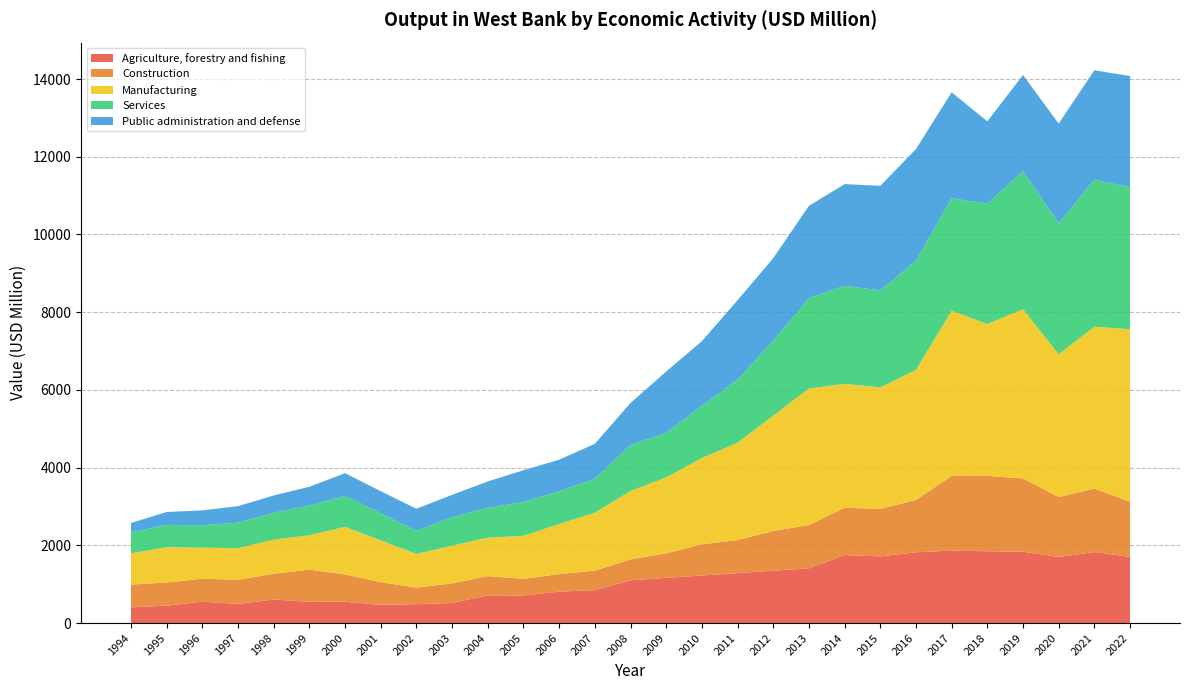

Reading left to right, what are all the values shown in this chart?

Agriculture, forestry and fishing: 1994=405.0	1995=448.2	1996=548.6	1997=493.0	1998=605.5	1999=545.8	2000=548.2	2001=469.4	2002=485.8	2003=516.8	2004=714.0	2005=709.0	2006=809.0	2007=847.0	2008=1100.5	2009=1162.1	2010=1223.6	2011=1285.2	2012=1346.7	2013=1408.3	2014=1750.0	2015=1714.3	2016=1822.4	2017=1864.1	2018=1847.8	2019=1836.9	2020=1700.9	2021=1827.1	2022=1703.7
Construction: 1994=586.4	1995=595.6	1996=593.0	1997=619.9	1998=663.3	1999=829.2	2000=703.7	2001=583.3	2002=426.6	2003=504.0	2004=493.8	2005=427.9	2006=452.3	2007=500.8	2008=539.1	2009=630.9	2010=801.5	2011=851.9	2012=1024.2	2013=1114.0	2014=1217.4	2015=1223.1	2016=1345.3	2017=1923.7	2018=1939.9	2019=1885.7	2020=1542.4	2021=1634.5	2022=1416.8
Manufacturing: 1994=802.3	1995=908.8	1996=796.9	1997=814.2	1998=877.9	1999=884.5	2000=1224.3	2001=1077.2	2002=864.4	2003=972.7	2004=988.3	2005=1108.2	2006=1286.9	2007=1492.5	2008=1759.0	2009=1953.8	2010=2222.6	2011=2502.8	2012=2967.9	2013=3512.5	2014=3188.3	2015=3128.0	2016=3347.4	2017=4249.2	2018=3906.3	2019=4353.1	2020=3672.6	2021=4162.6	2022=4442.1
Services: 1994=538.9	1995=574.3	1996=578.0	1997=653.9	1998=693.8	1999=763.6	2000=796.7	2001=695.2	2002=596.0	2003=730.4	2004=767.6	2005=870.0	2006=841.6	2007=873.9	2008=1183.7	2009=1144.8	2010=1339.9	2011=1623.3	2012=1922.7	2013=2328.9	2014=2524.8	2015=2494.9	2016=2809.6	2017=2894.2	2018=3097.7	2019=3554.8	2020=3374.4	2021=3783.3	2022=3653.9
Public administration and defense: 1994=242.6	1995=331.5	1996=383.3	1997=427.7	1998=442.8	1999=484.2	2000=583.7	2001=567.2	2002=568.9	2003=575.0	2004=680.8	2005=817.9	2006=814.5	2007=897.9	2008=1081.9	2009=1581.1	2010=1665.9	2011=2044.4	2012=2128.1	2013=2372.3	2014=2615.1	2015=2691.4	2016=2872.0	2017=2727.7	2018=2119.5	2019=2473.2	2020=2563.1	2021=2817.7	2022=2859.9